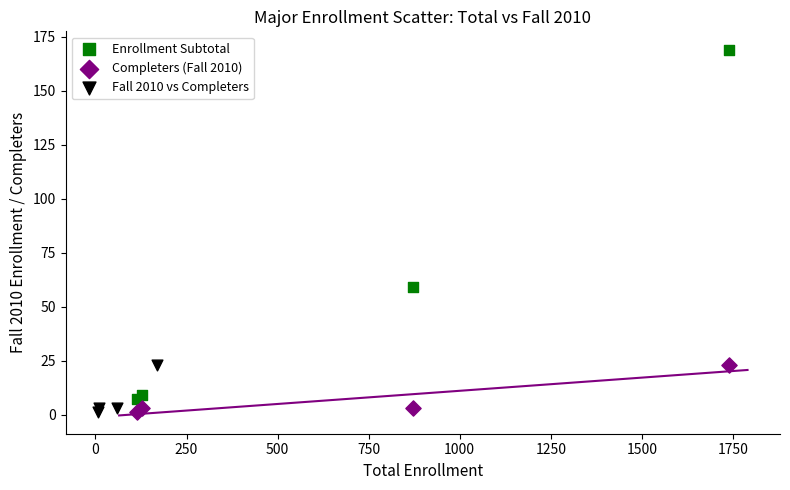

Which series has the widest spread of Y values?

Enrollment Subtotal